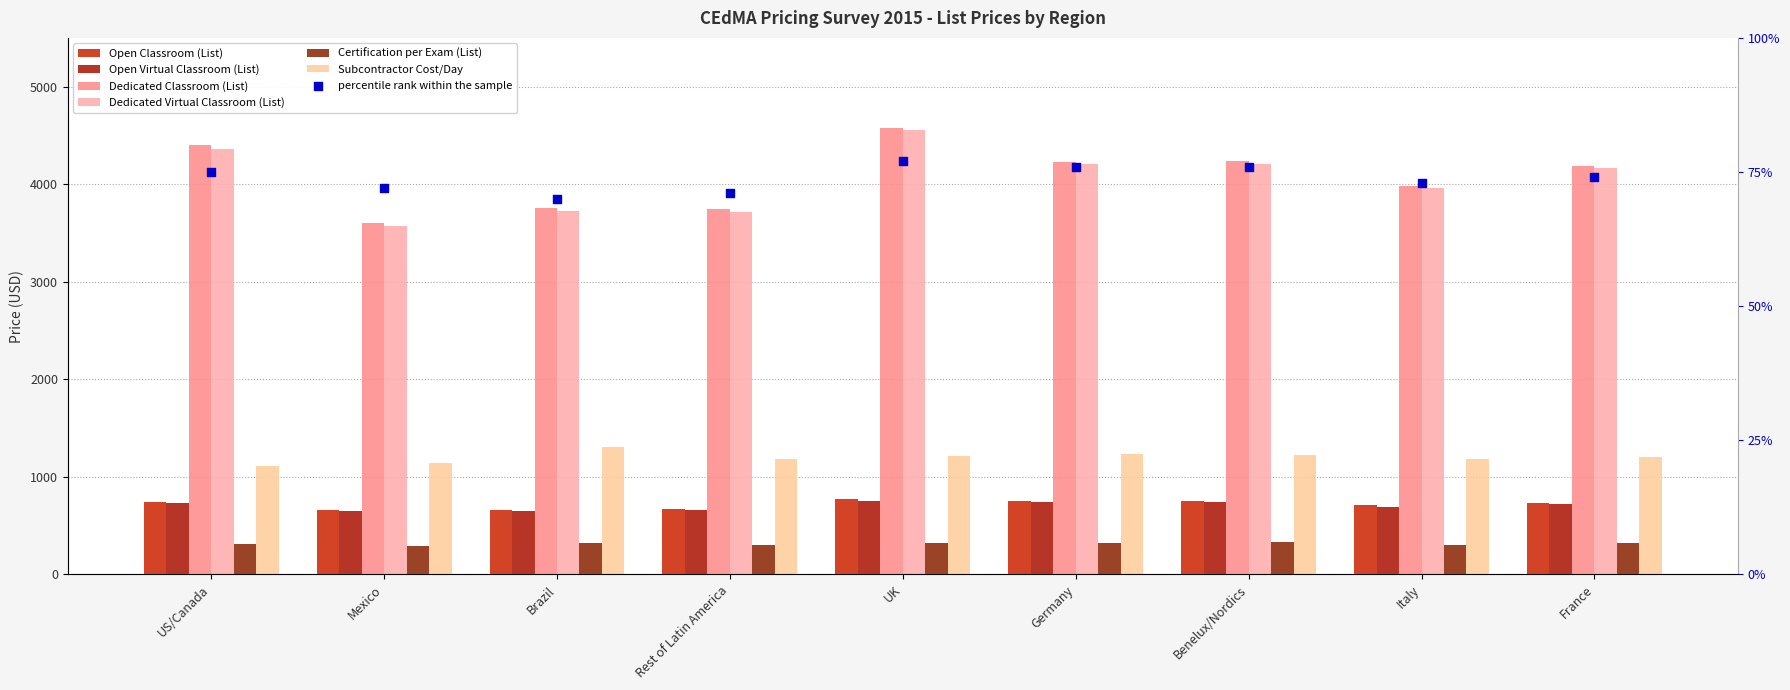

Is the value of Subcontractor Cost/Day at France greater than the value of Dedicated Virtual Classroom (List) at Italy?

No